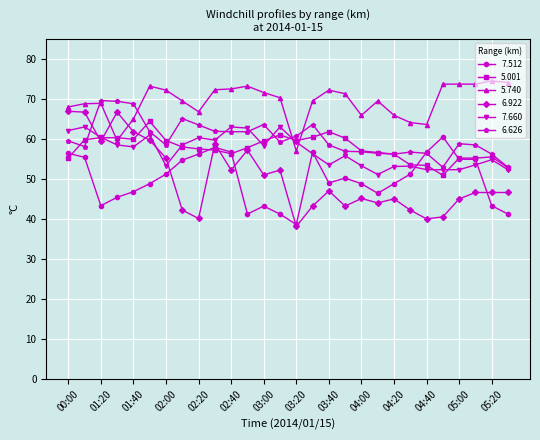

True or false: 5.740 and 7.512 intersect in this chart.

False